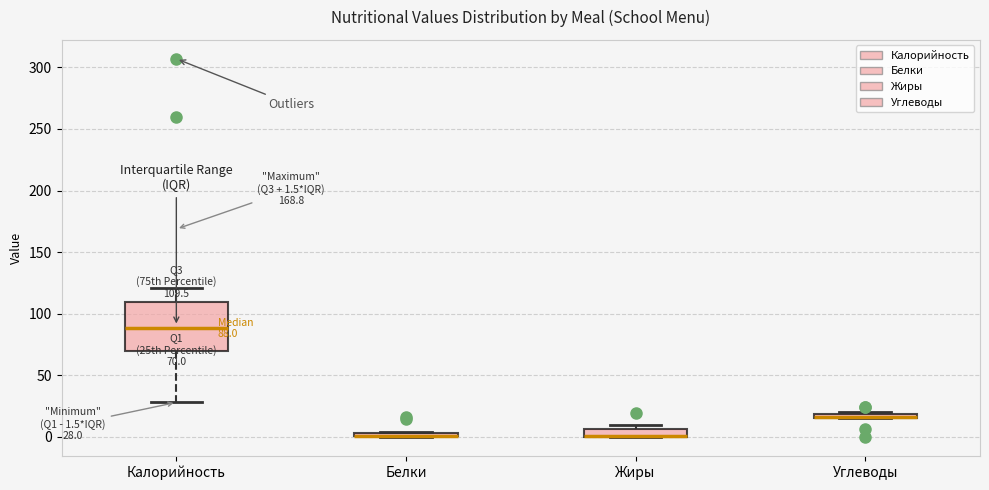

Which box is the tallest, from its lower edge to its upper edge?

Калорийность